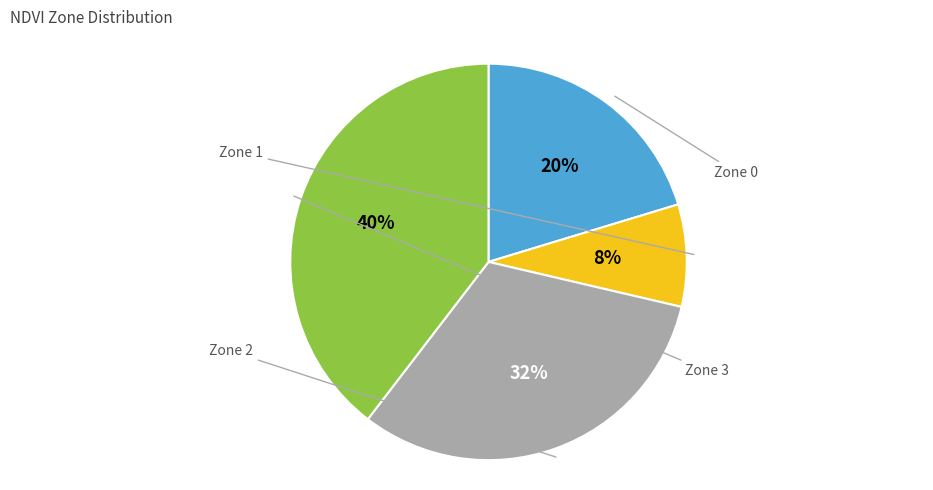

How many segments does this pie chart have?

4